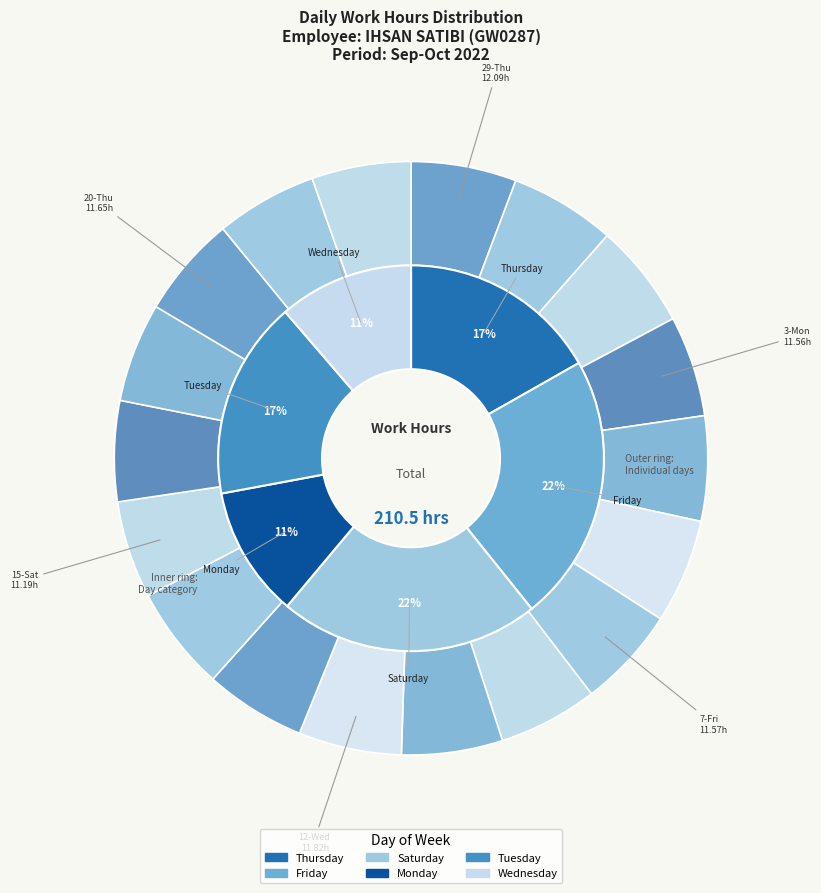

The 29-Thu slice represents 15% of the pie. True or false?

False